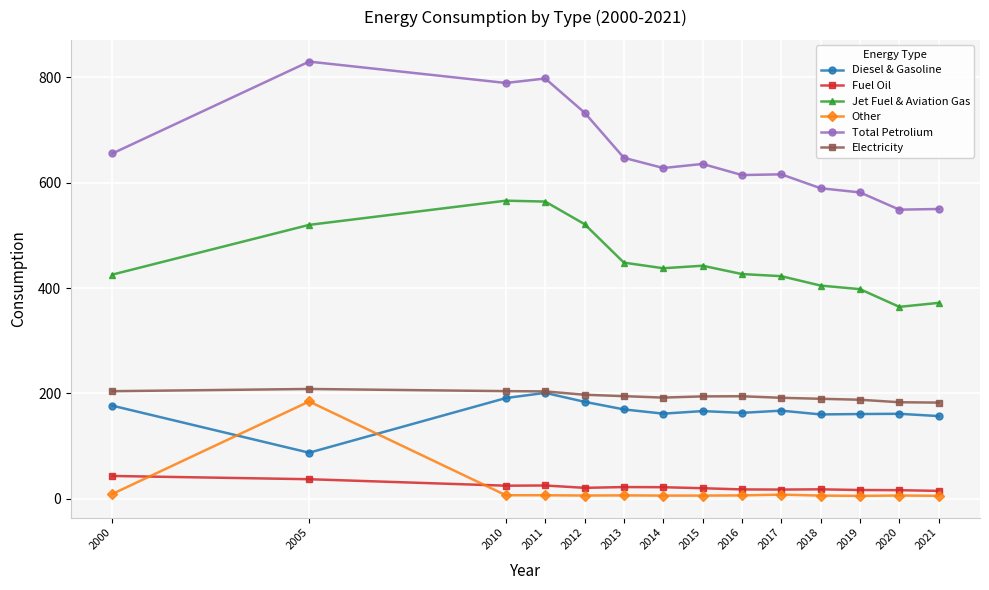

Between which two adjacent categories do Fuel Oil and Other first intersect?

2000 and 2005